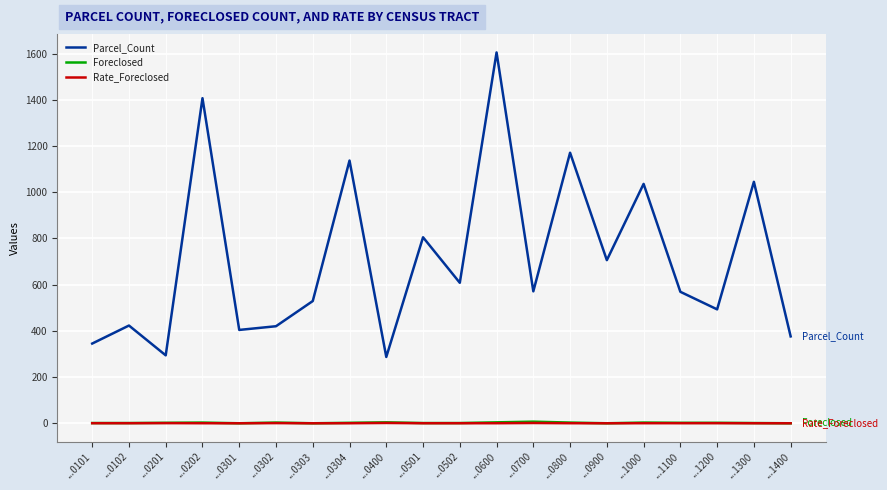

Is it true that Rate_Foreclosed equals 0.2 at ...0202?

True